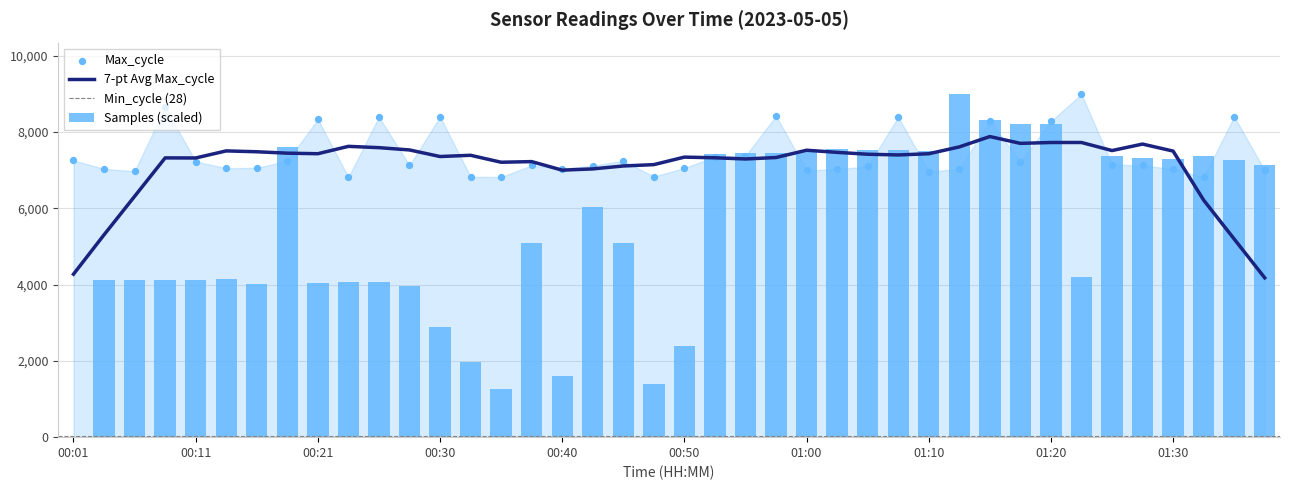

At how many categories does at least one series exceed 963?

40